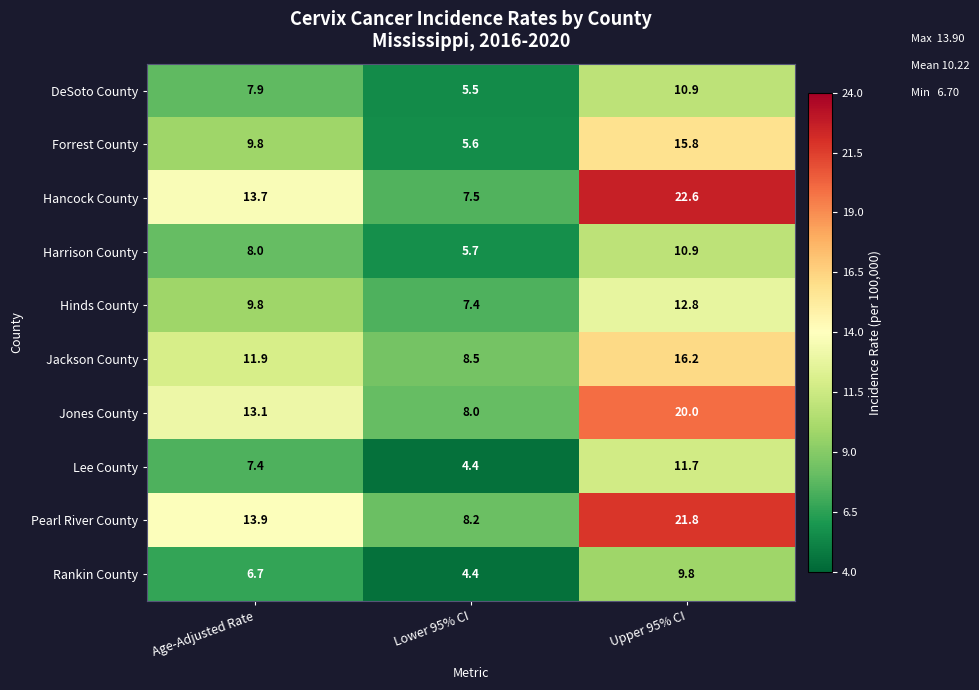

Where does the Hancock County series first go above 13?

Age-Adjusted Rate